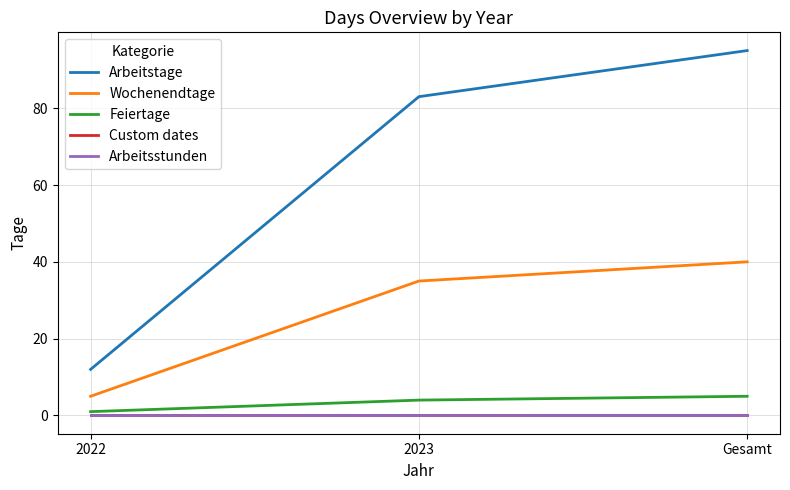

Reading left to right, what are all the values shown in this chart?

Arbeitstage: 12	83	95
Wochenendtage: 5	35	40
Feiertage: 1	4	5
Custom dates: 0	0	0
Arbeitsstunden: 0	0	0